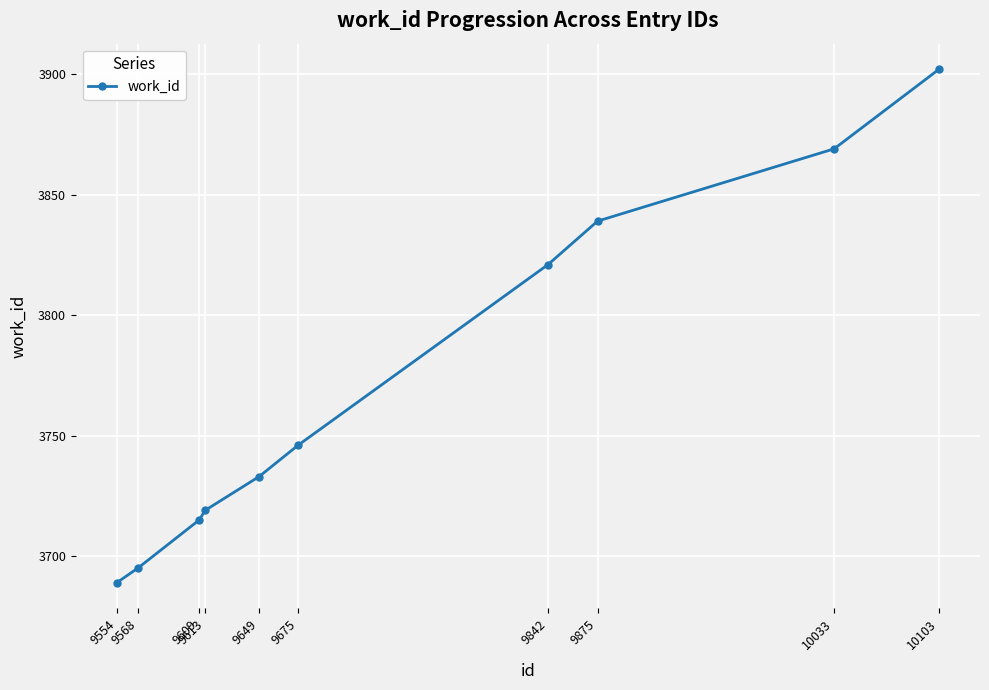

List the labels in order of value, smallest first.

9554, 9568, 9609, 9613, 9649, 9675, 9842, 9875, 10033, 10103